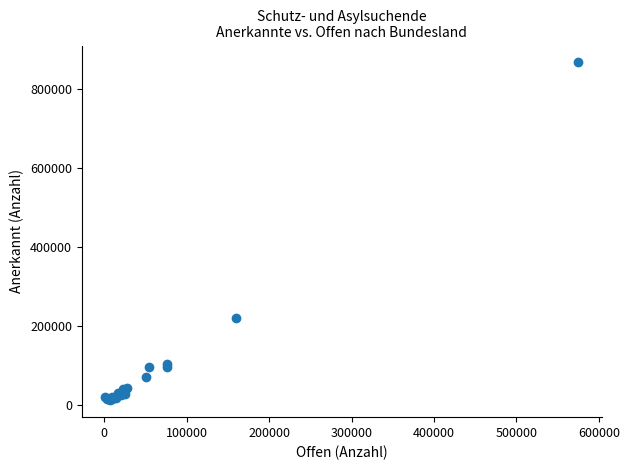

What Y value in the scatter plot is closest to 440275?

222075